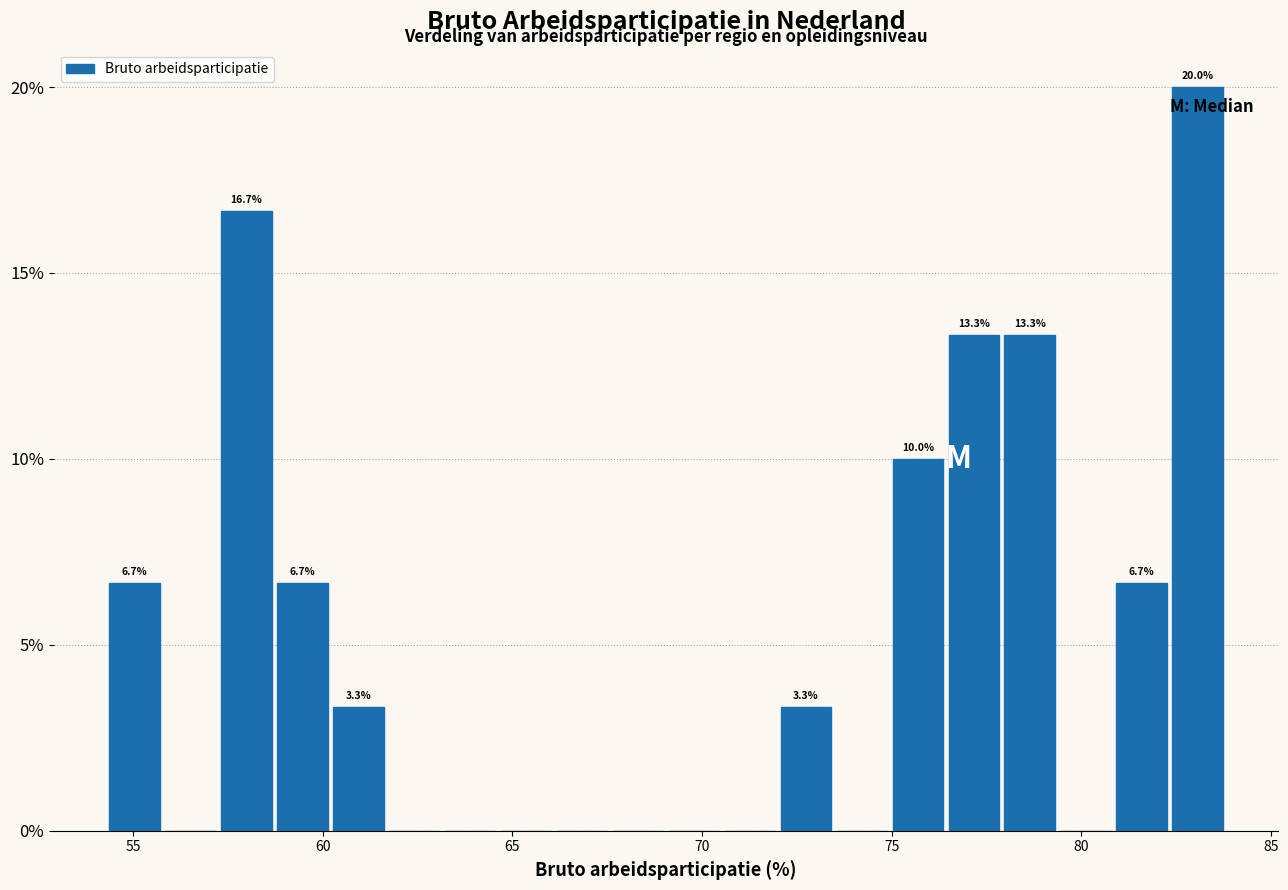

Read against the x-axis, roughly where is the centre of the tallest bar?

83.0